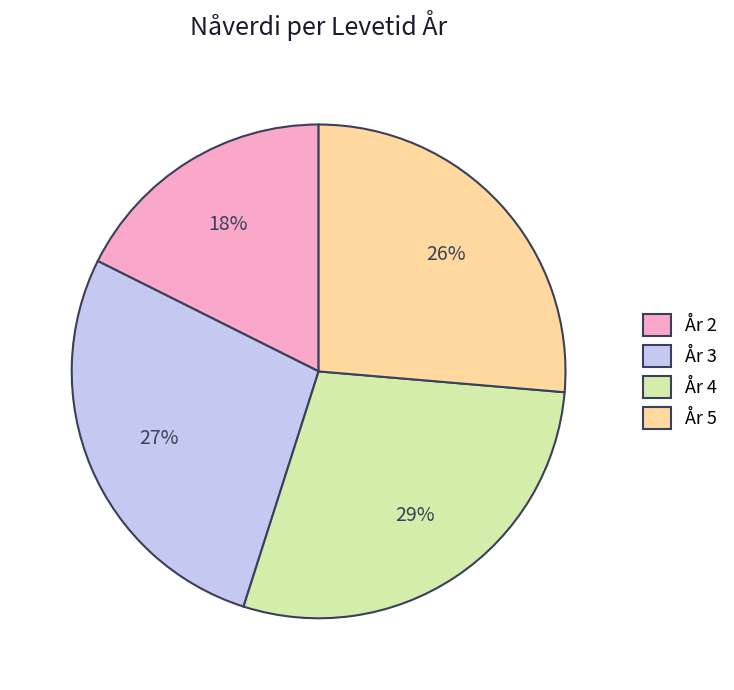

Which slice is the smallest?

År 2